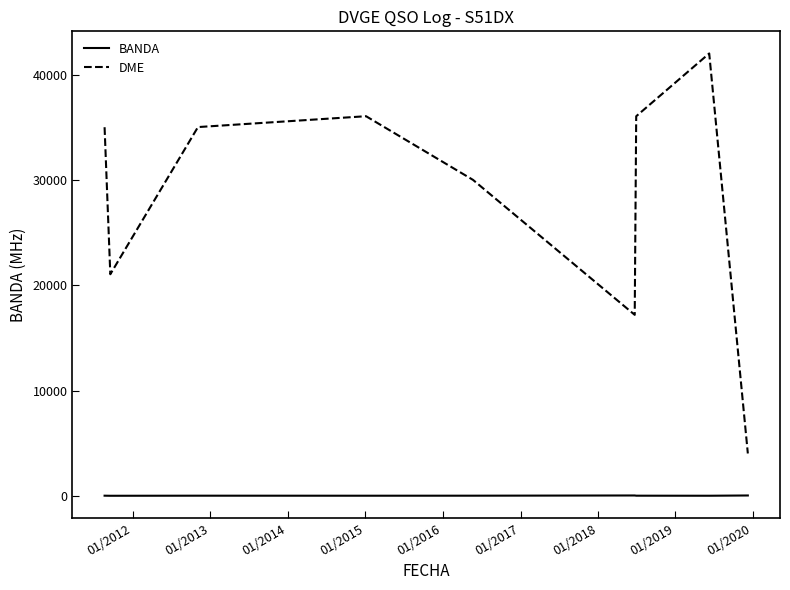

Rank the series by their average value, from lowest to highest.

BANDA, DME